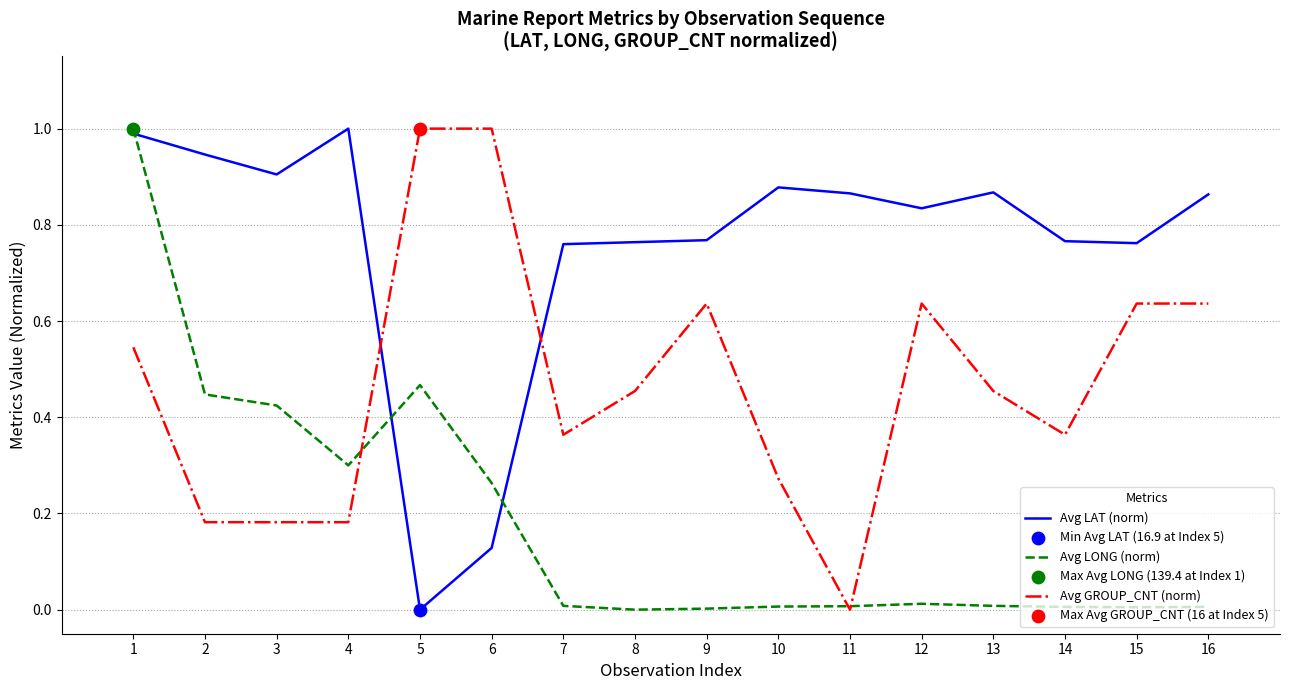

What is the total value across all series at 6?

1.4